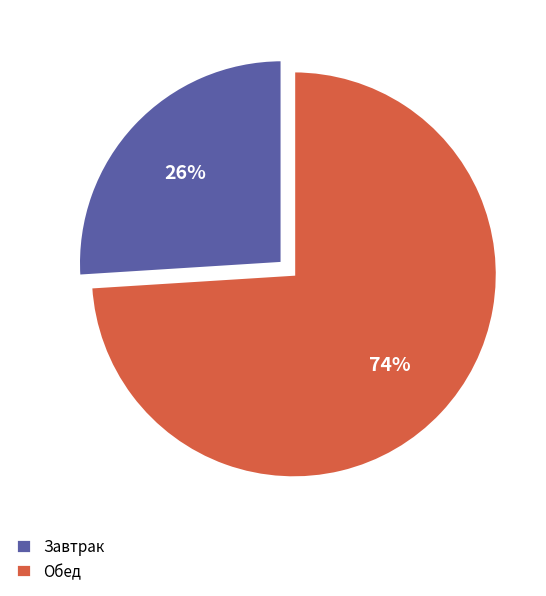

What percentage is the Обед slice, to the nearest percent?

74%